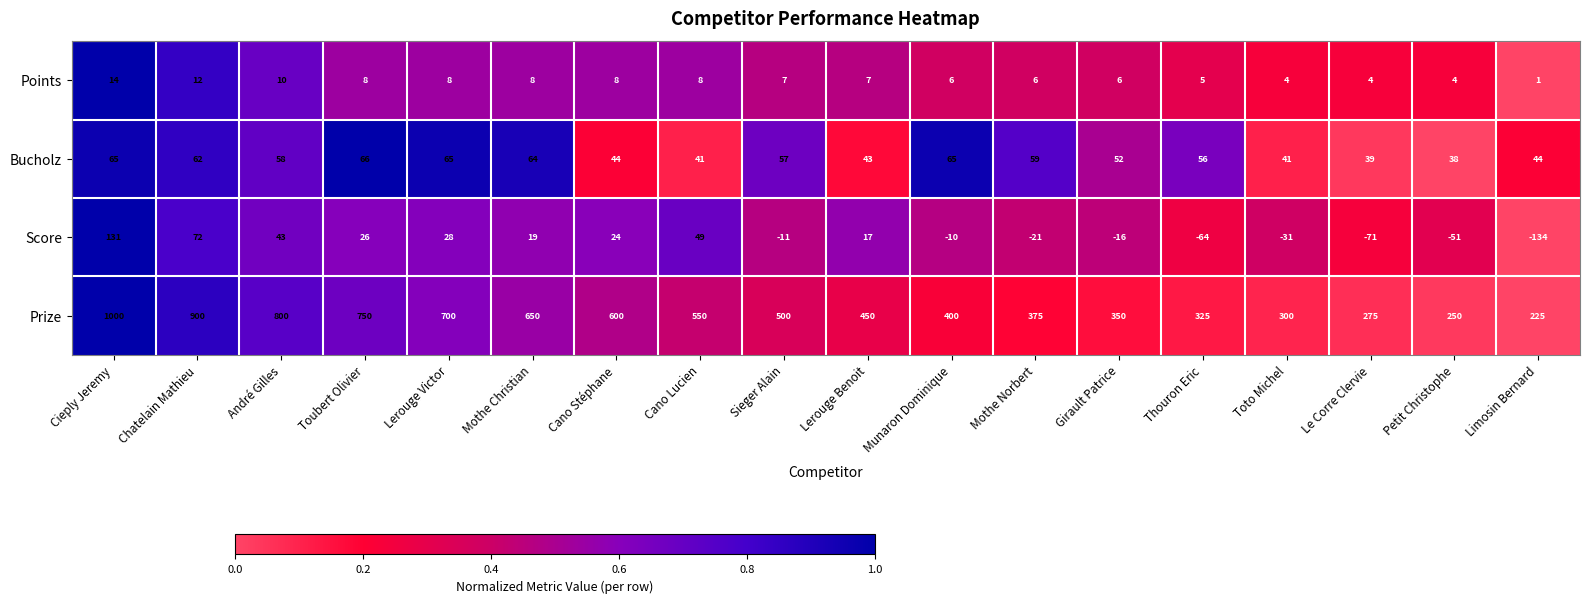

What is the difference between the maximum and second lowest values in the Score series?

202